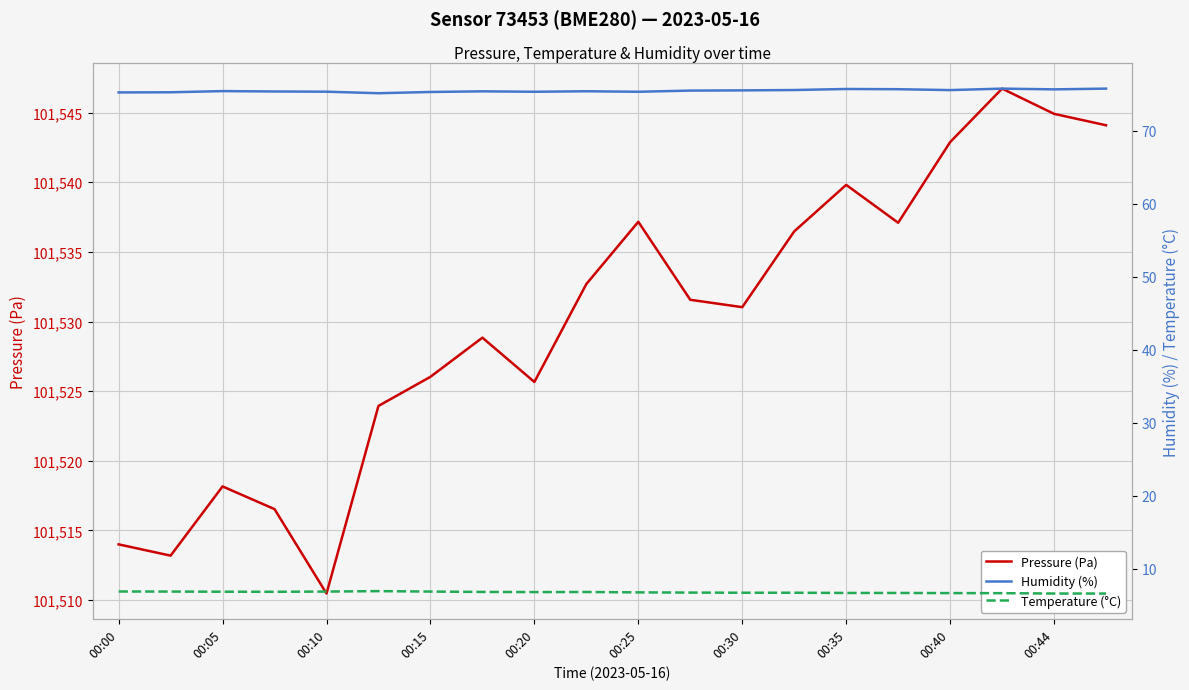

At which label does Pressure (Pa) reach its minimum?

00:10